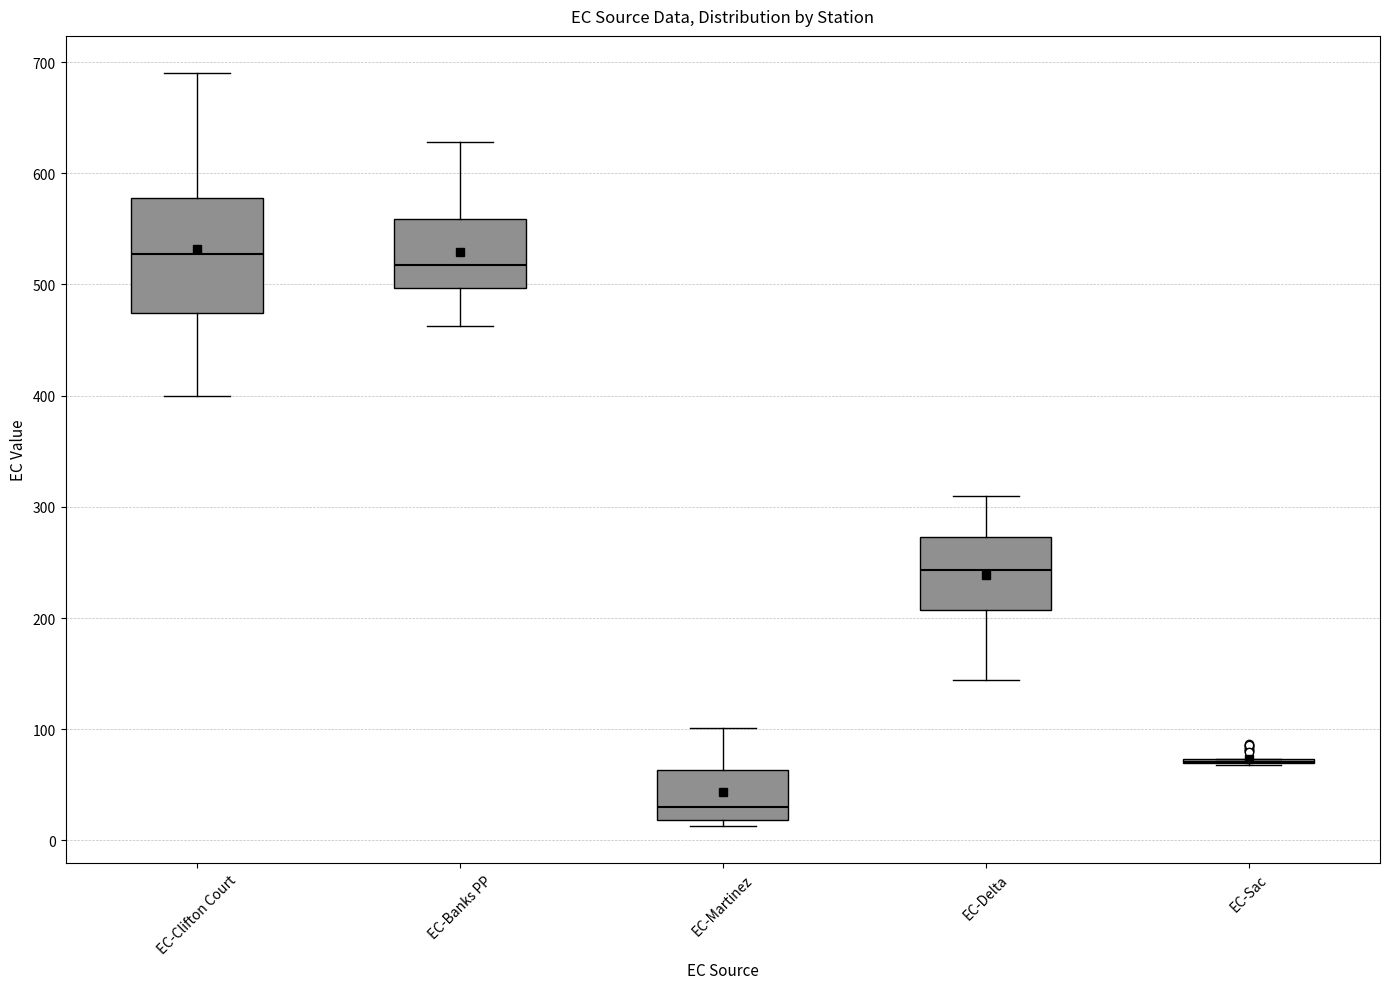

Reading left to right, read every box against the y-axis: the position of its median line, the range the box covers, and the ends of its whiskers. The values are not printed on the chart, so give them approximately, as read against the axis.

EC-Clifton Court: median 530, box 470 to 580, whiskers 400 to 690
EC-Banks PP: median 520, box 500 to 560, whiskers 460 to 630
EC-Martinez: median 30, box 20 to 60, whiskers 10 to 100
EC-Delta: median 240, box 210 to 270, whiskers 140 to 310
EC-Sac: box collapsed to a line at 70, whiskers 70 to 70